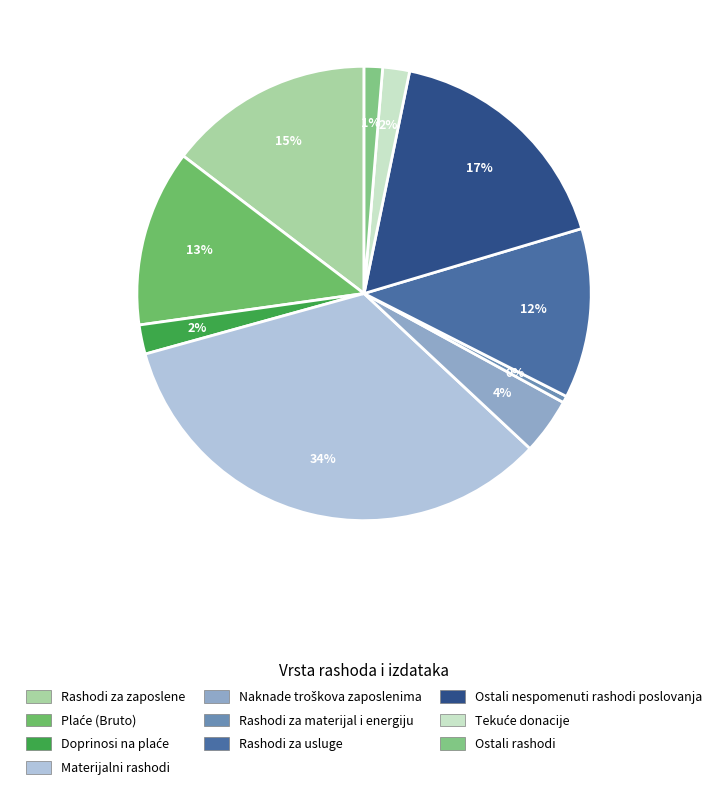

To the nearest percent, what is the combined percentage of Doprinosi na plaće and Naknade troškova zaposlenima?

6%